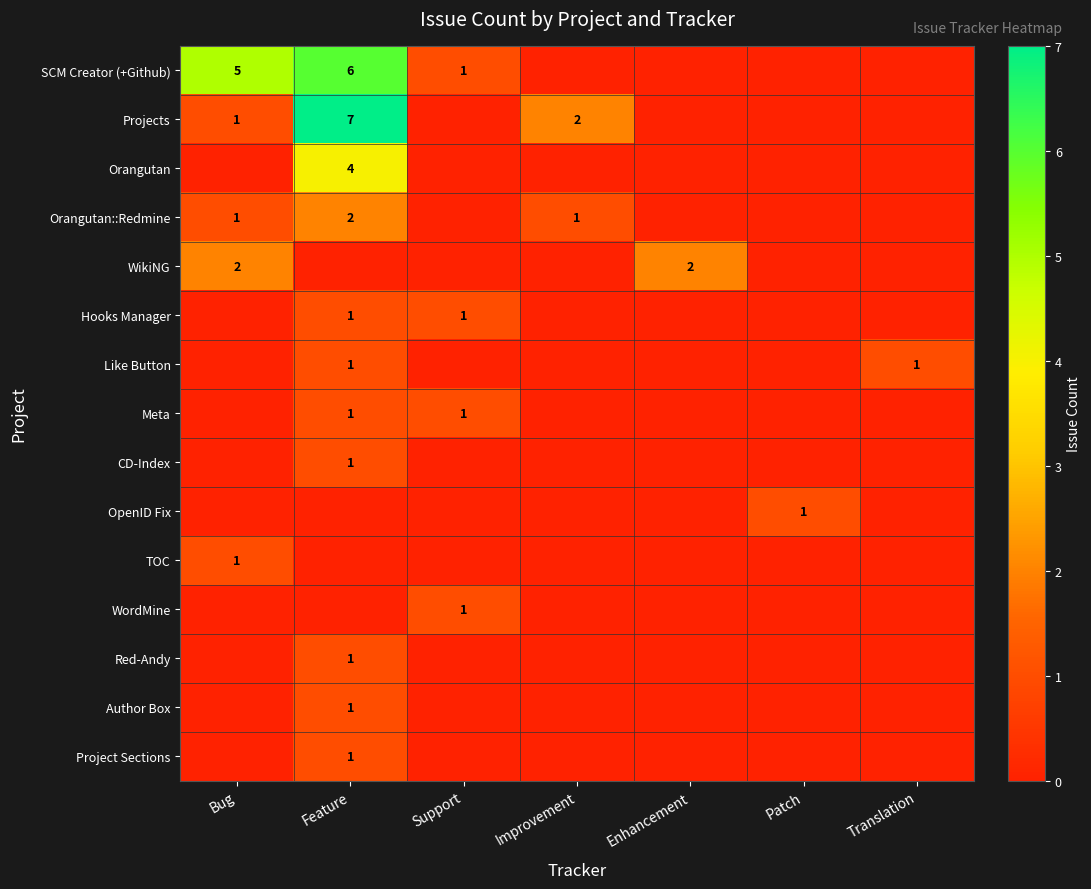

At which category is the sum across all series the highest?

Feature